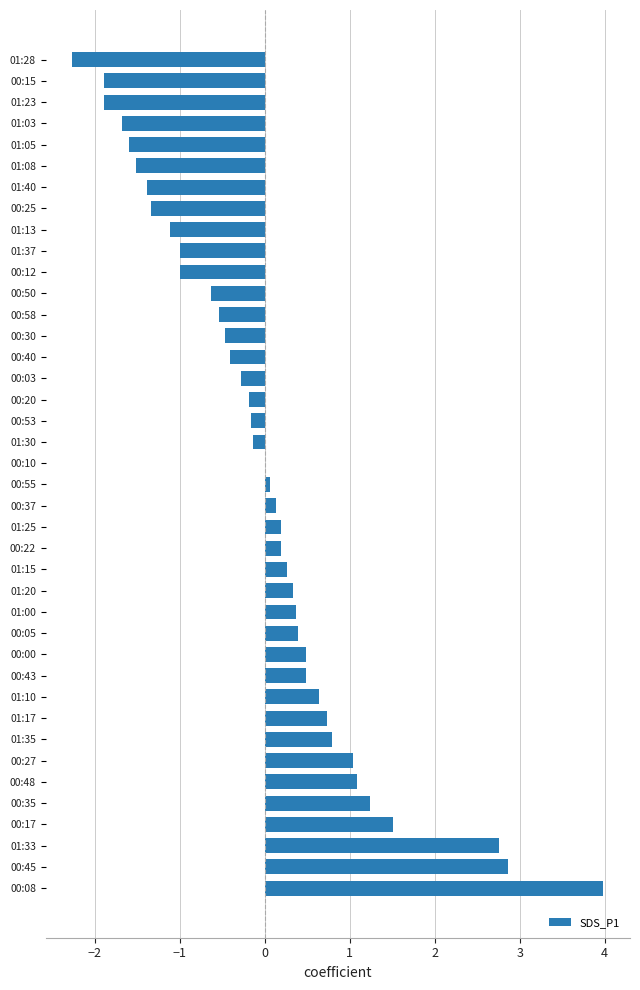

Between 00:05 and 01:40, which is larger?

00:05